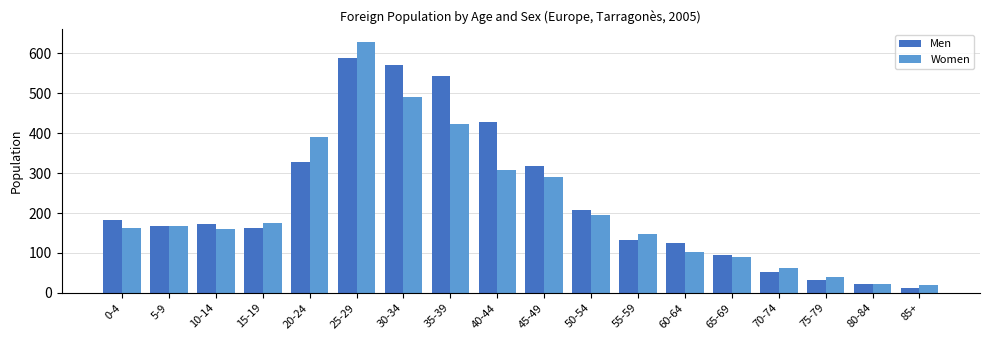

At which label is Women closest to 324?

40-44